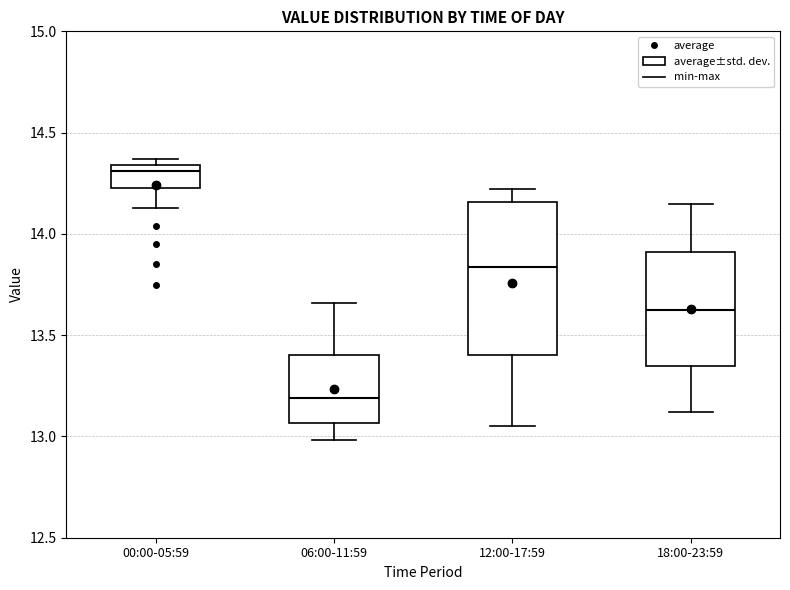

Reading left to right, transcribe this box plot: for each box, give where its median line is, the range the box spans, and where its two whiskers end, as read against the y-axis. The values are not printed on the chart, so give them approximately, as read against the axis.

00:00-05:59: median 14.30, box 14.25 to 14.35, whiskers 14.15 to 14.35 (just above the box's upper edge)
06:00-11:59: median 13.20, box 13.05 to 13.40, whiskers 13.00 to 13.65
12:00-17:59: median 13.85, box 13.40 to 14.15, whiskers 13.05 to 14.20
18:00-23:59: median 13.65, box 13.35 to 13.90, whiskers 13.10 to 14.15